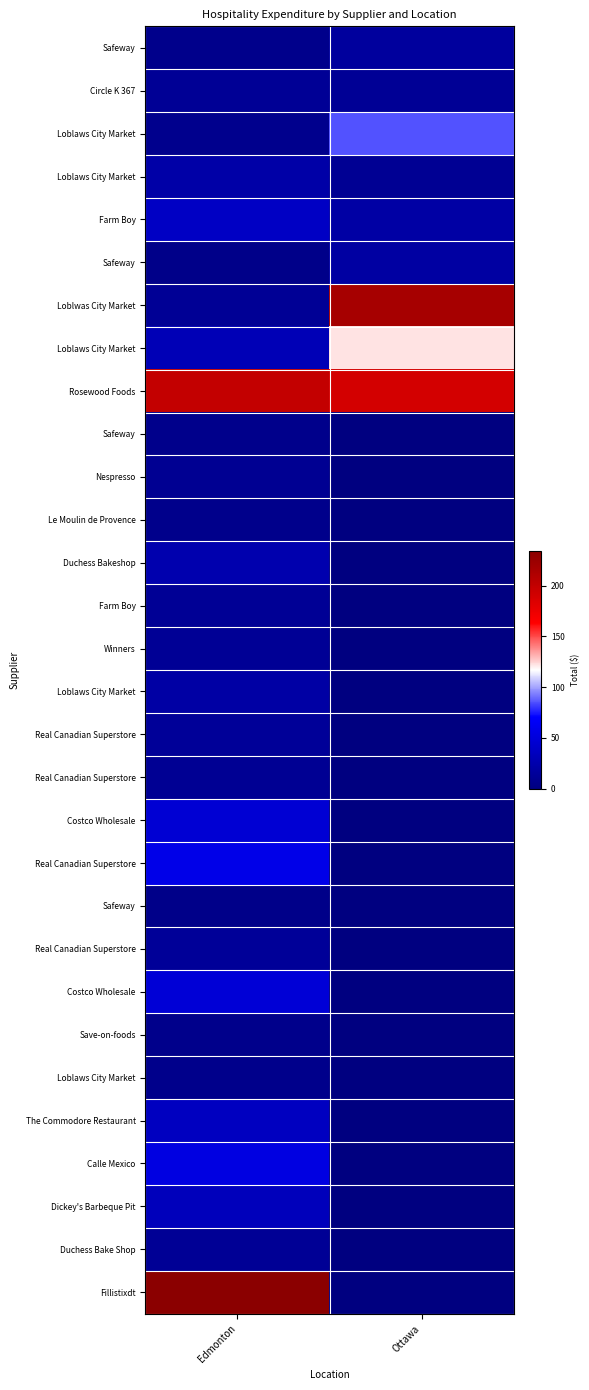

How many categories are shown in the chart?

2